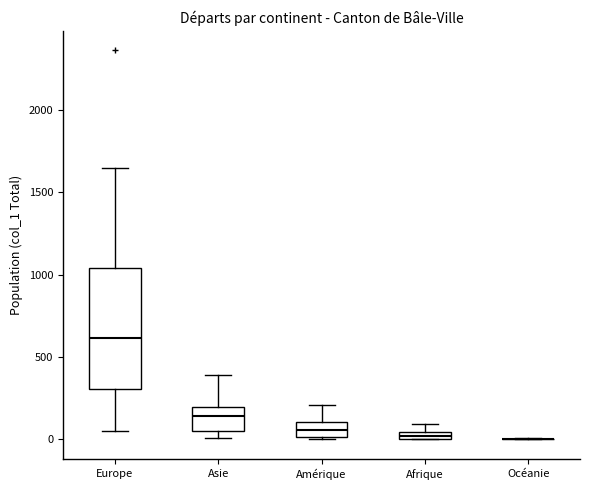

Where is the lower edge of the box for Asie on the y-axis? The values are not printed on the chart, so give them approximately, as read against the axis.

50